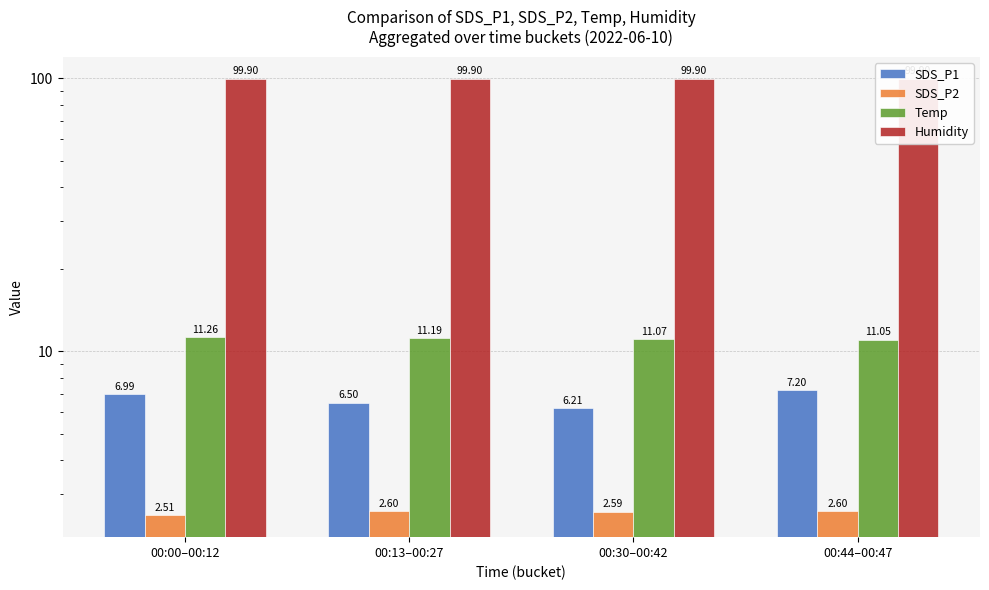

Reading left to right, list all the values displayed in this chart.

SDS_P1: 00:00–00:12=7.0	00:13–00:27=6.5	00:30–00:42=6.2	00:44–00:47=7.2
SDS_P2: 00:00–00:12=2.5	00:13–00:27=2.6	00:30–00:42=2.6	00:44–00:47=2.6
Temp: 00:00–00:12=11.3	00:13–00:27=11.2	00:30–00:42=11.1	00:44–00:47=11.1
Humidity: 00:00–00:12=99.9	00:13–00:27=99.9	00:30–00:42=99.9	00:44–00:47=99.9